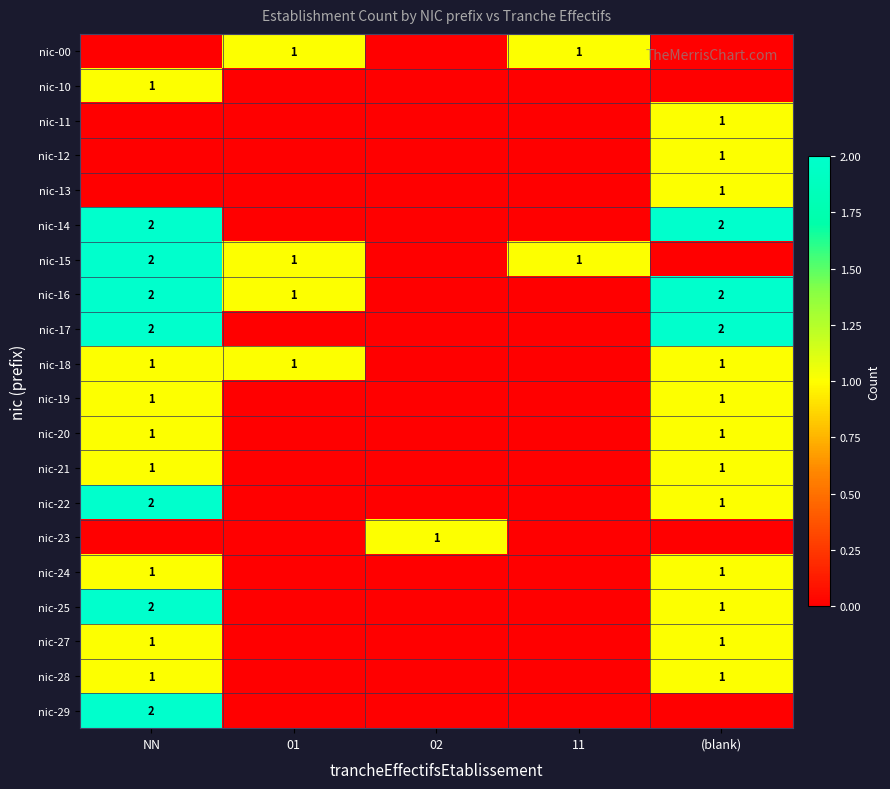

The nic-18 series shows 0 at NN. True or false?

False